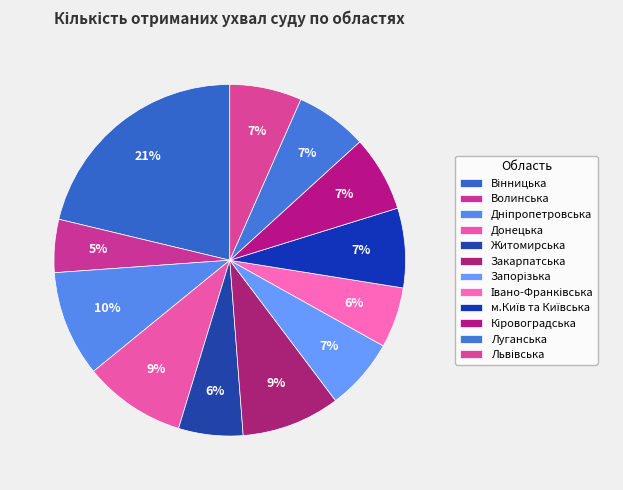

To the nearest percent, what is the average slice percentage?

8%